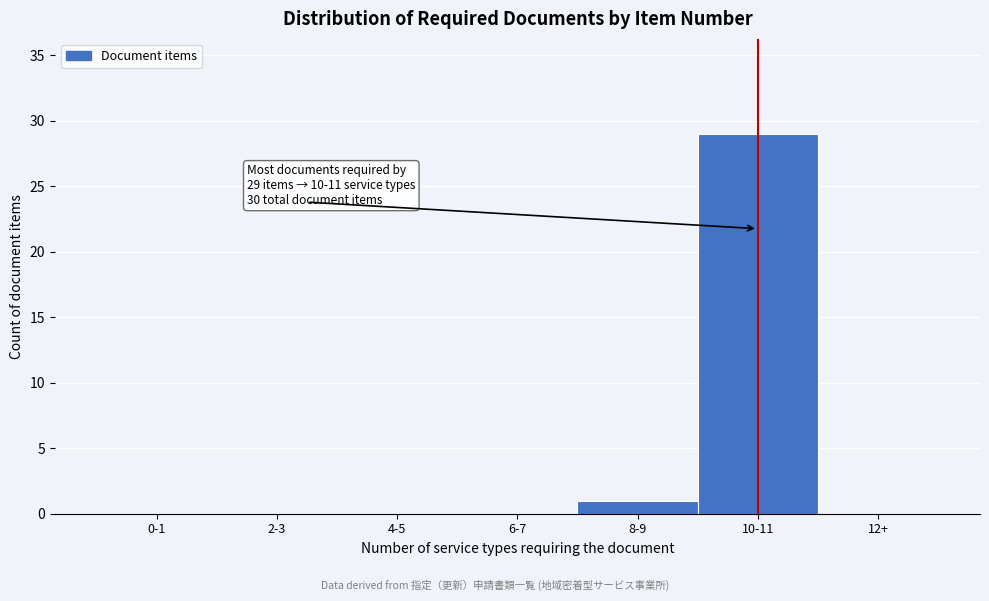

Reading left to right, transcribe all the data shown in this chart.

0-1=0	2-3=0	4-5=0	6-7=0	8-9=1	10-11=29	12+=0